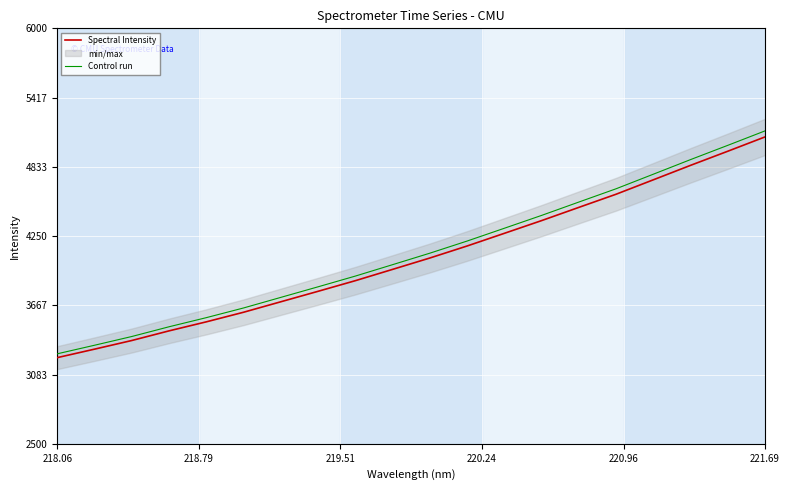

Which category has the highest value in the Spectral Intensity series?

221.69